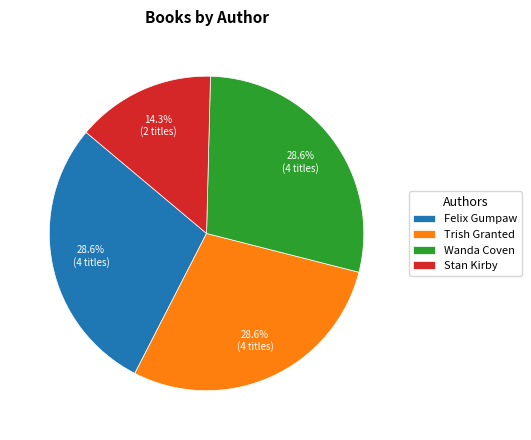

Count the number of slices in the pie.

4